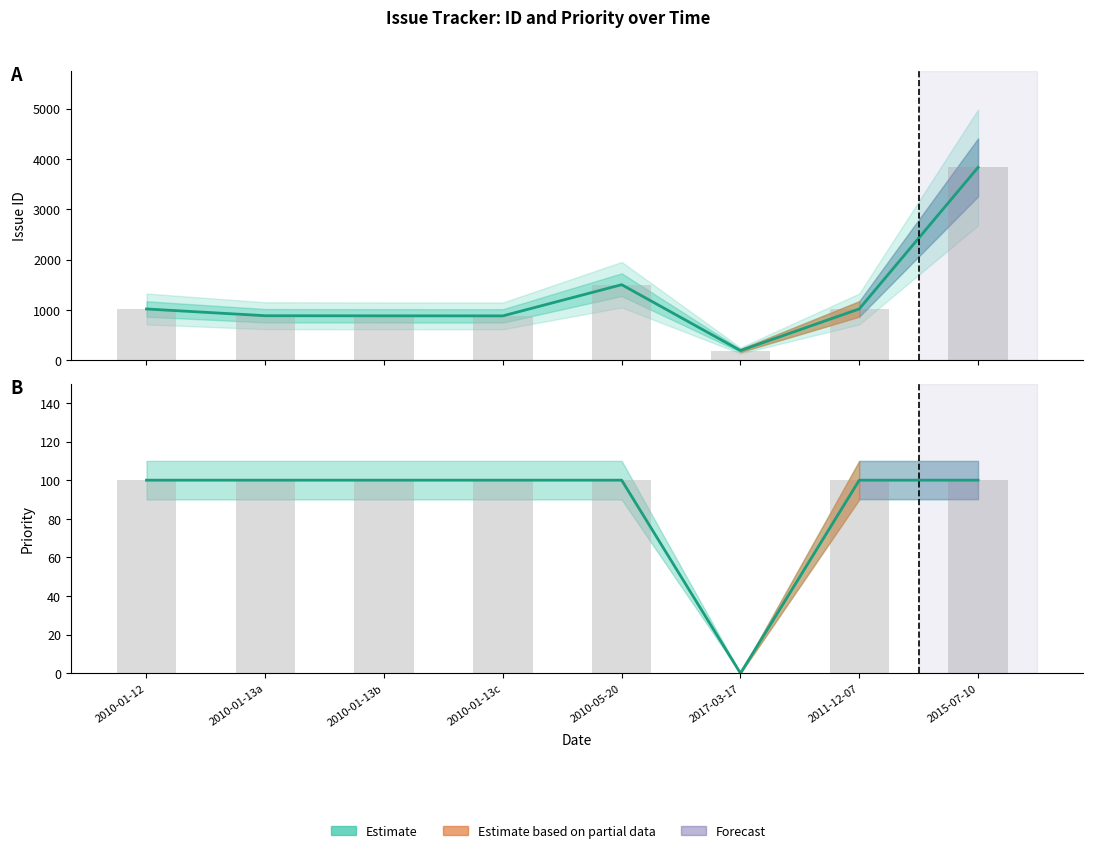

Which has a higher value, 2010-01-13c or 2010-01-13a?

2010-01-13a